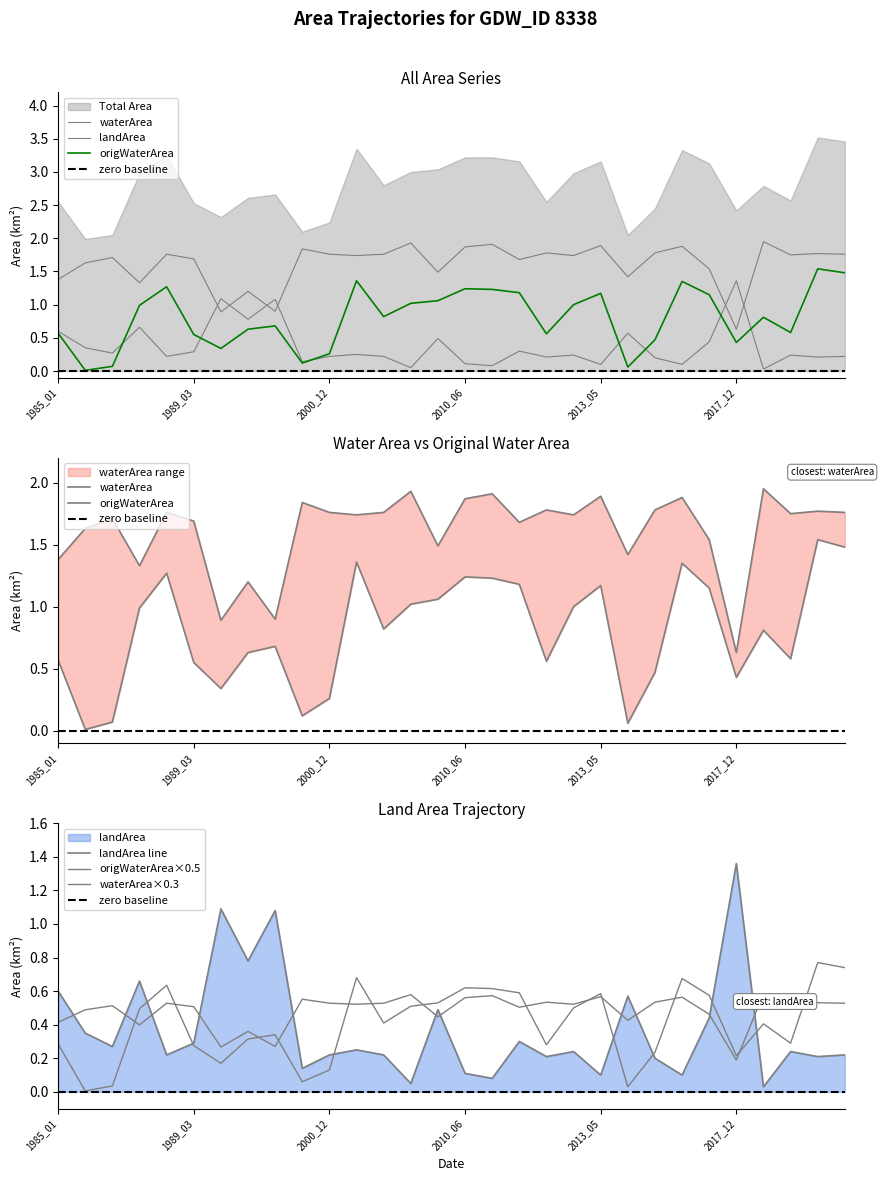

The value of origWaterArea at 2017_12 is 0.3. True or false?

False